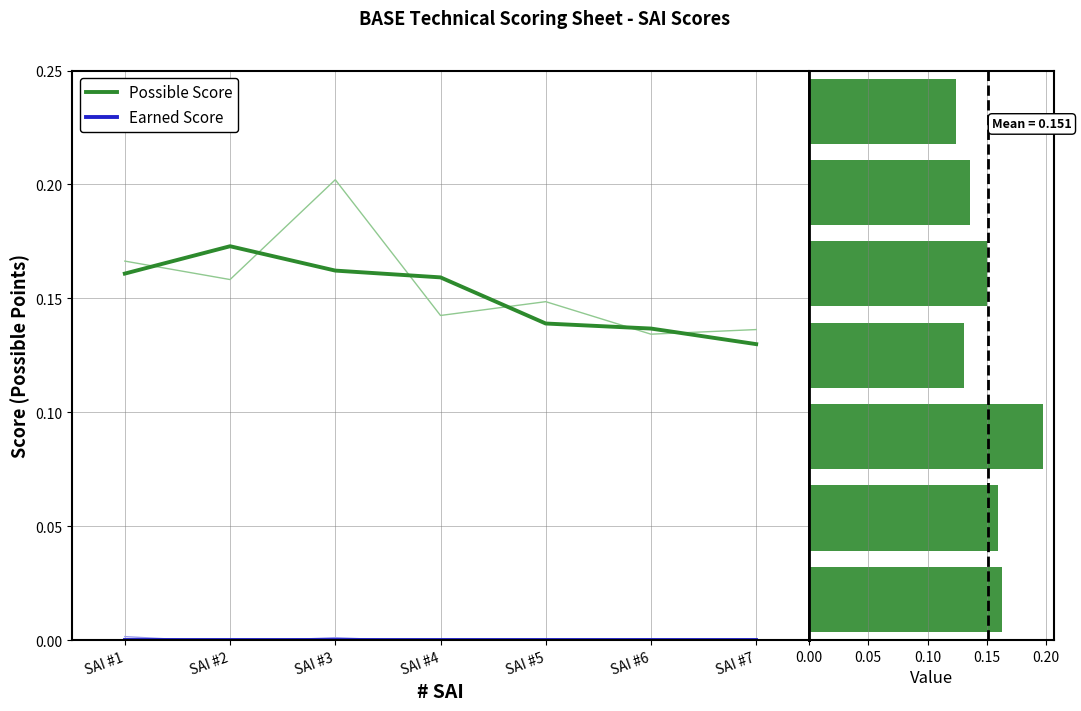

At which label does Earned Score reach its peak?

SAI #1